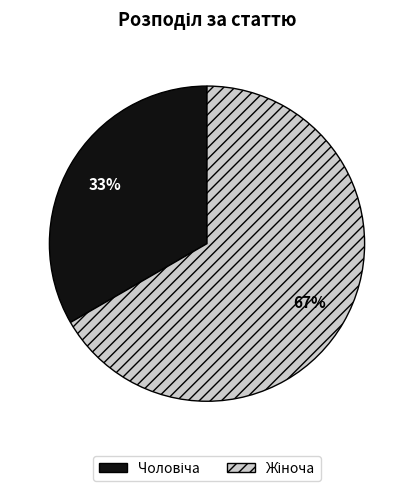

Does any single category account for the majority?

Yes